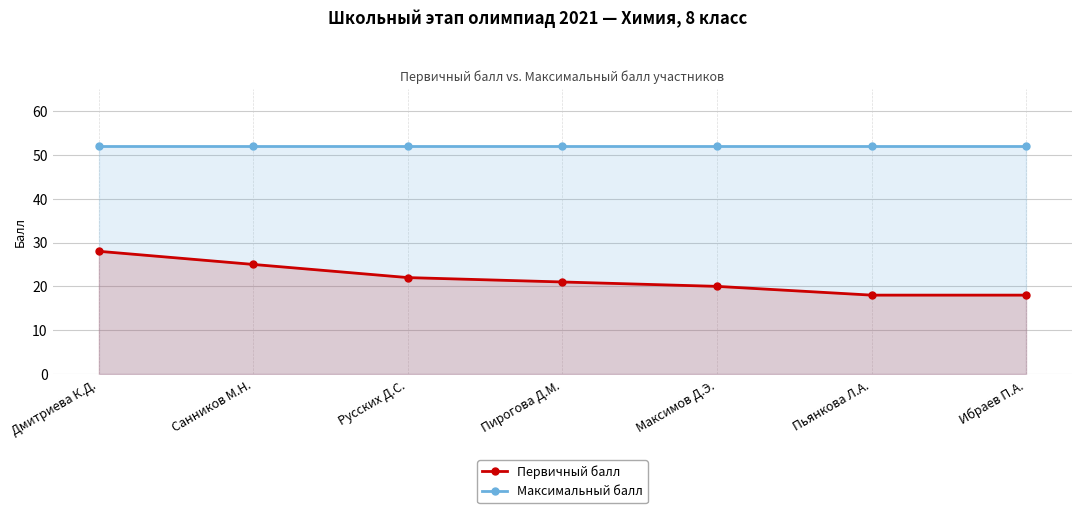

The value of Максимальный балл at Русских Д.С. is 13. True or false?

False